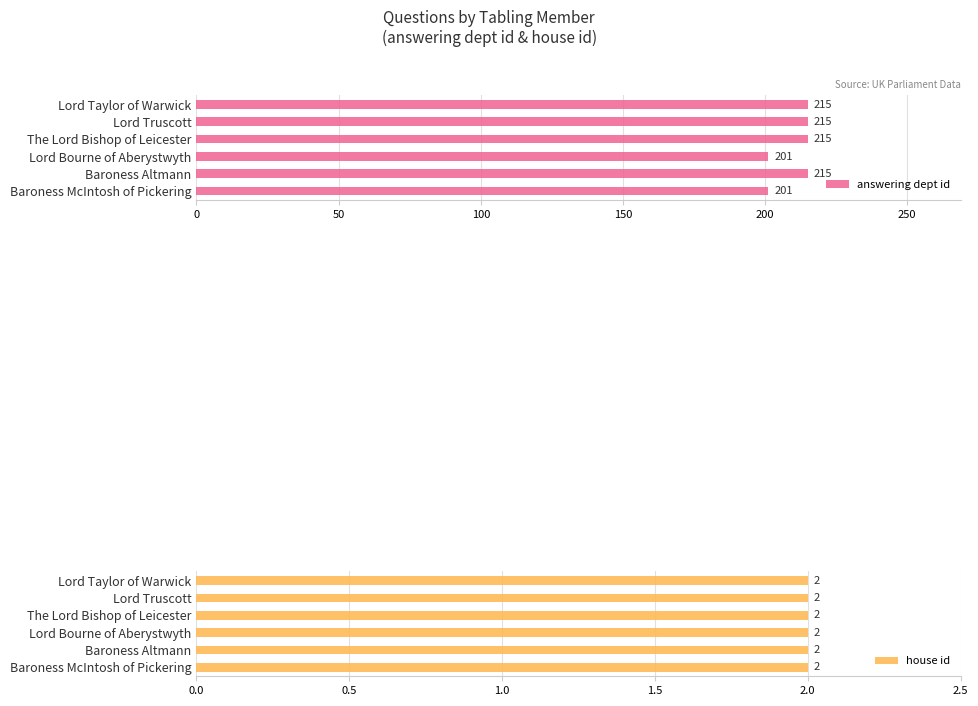

What value does the answering dept id series have at Lord Truscott?

215